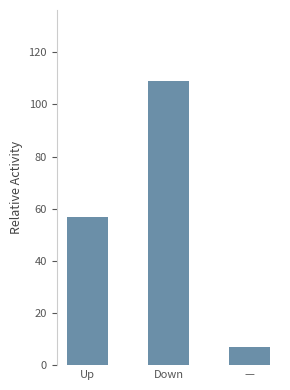

The value at — is 1.7. True or false?

False